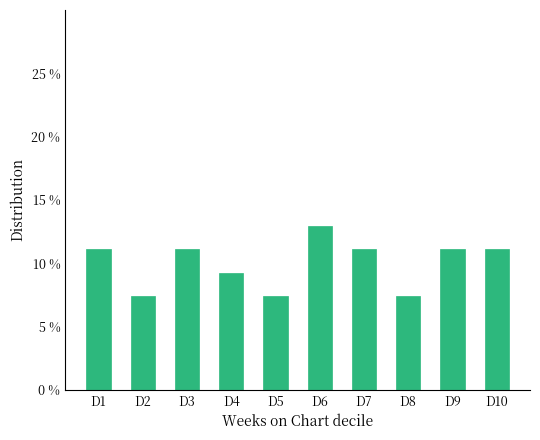

The value at D9 is 11.1. True or false?

True